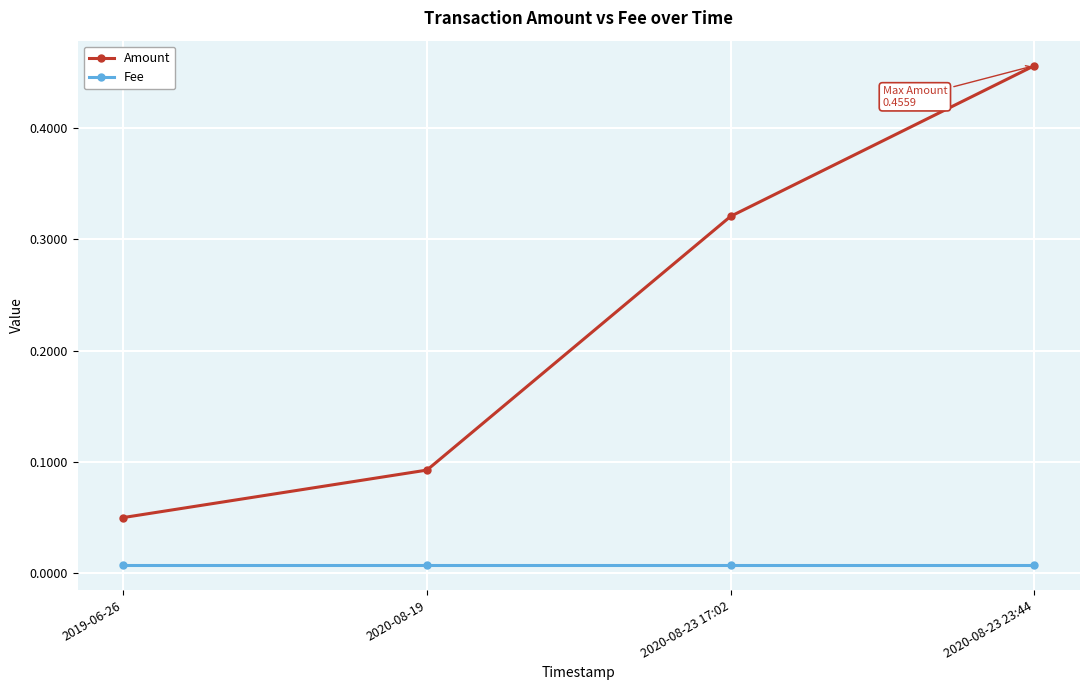

True or false: Amount has more than 2 interior local peaks.

False